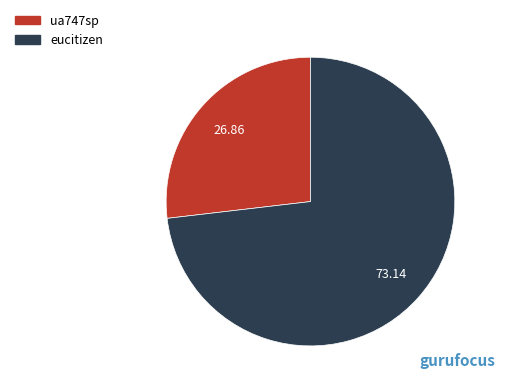

How many slices are in this pie chart?

2